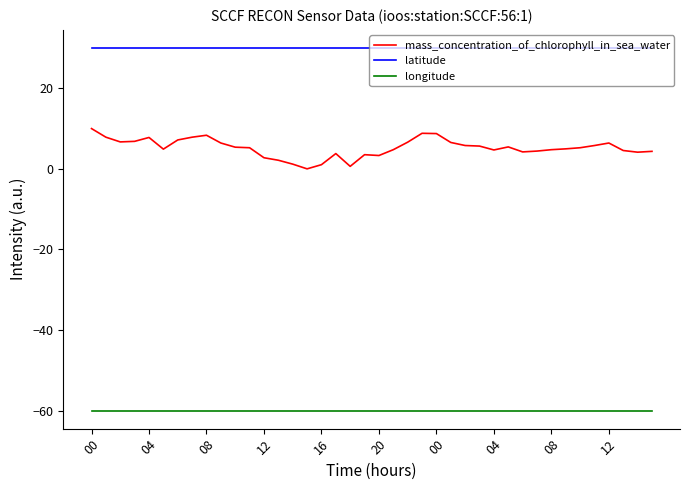

What are all the series names shown in the legend?

mass_concentration_of_chlorophyll_in_sea_water, latitude, longitude